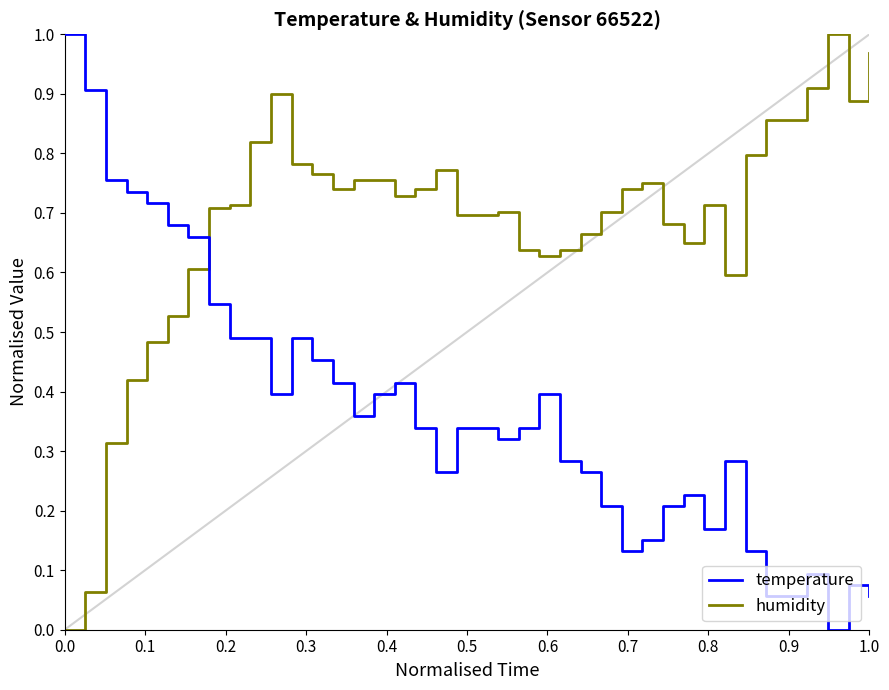

True or false: humidity and temperature intersect in this chart.

True